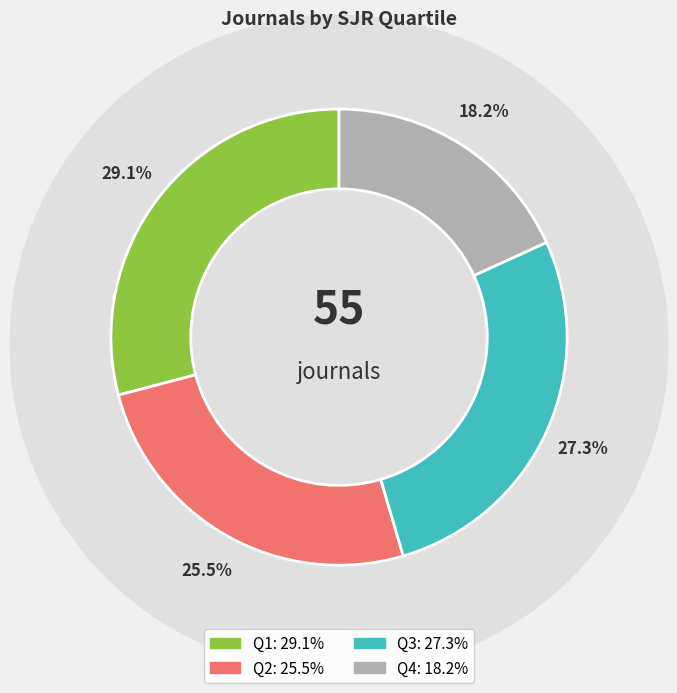

Which slice is the smallest?

Q4